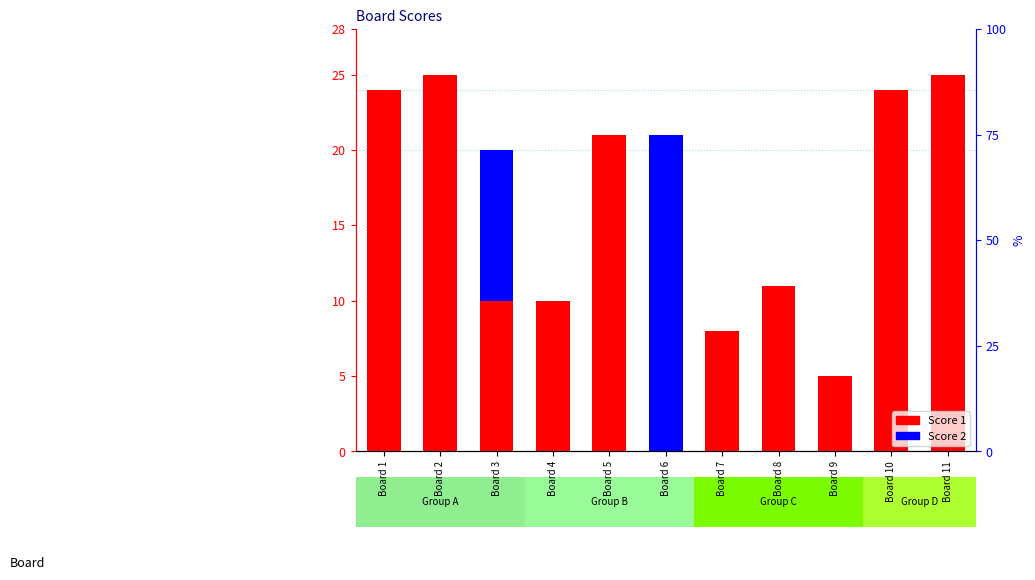

What value does the Score 1 series have at Board 4?

10